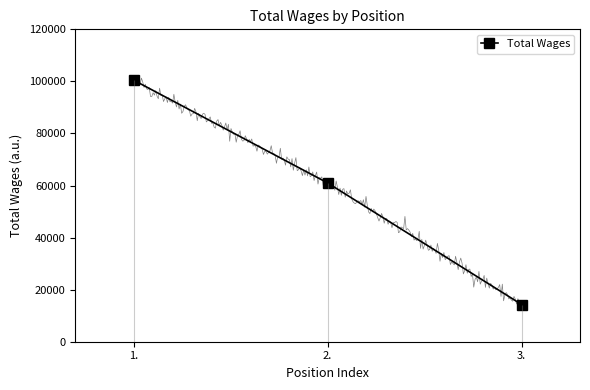

What is the difference between the values at 2. and 1.?

39503